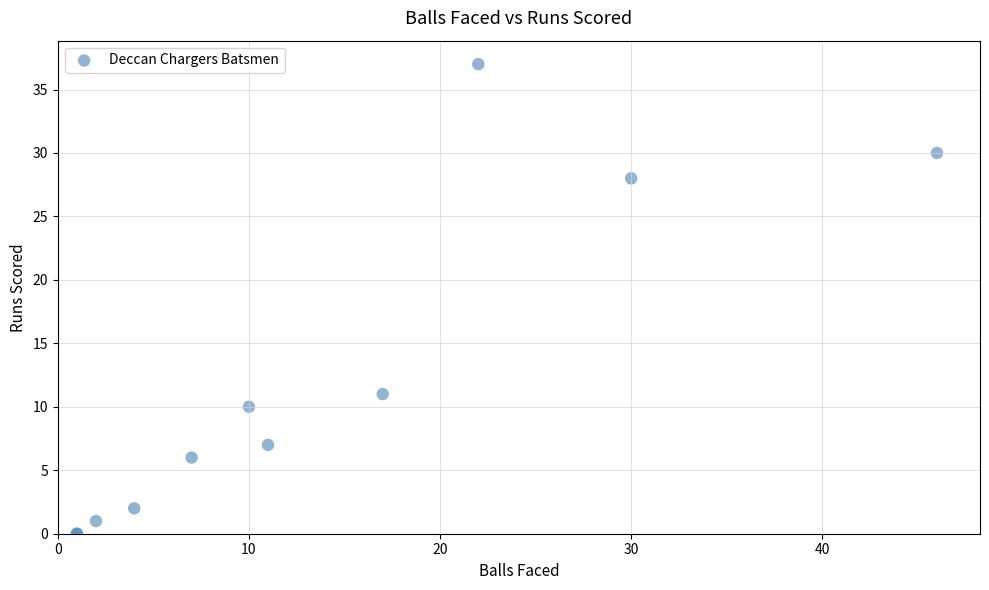

What Y value in the scatter plot is closest to 18?

11